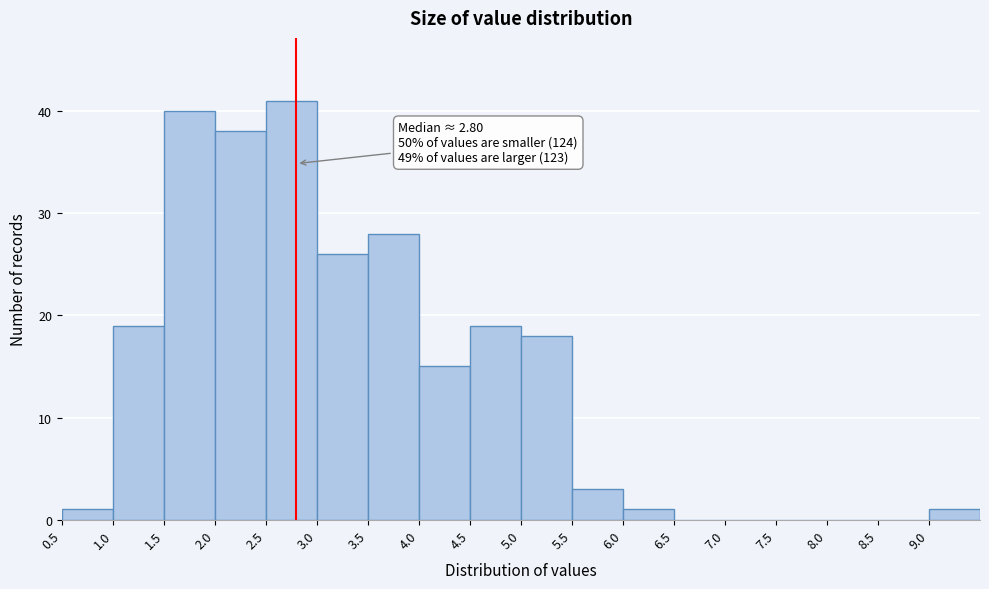

Which range on the x-axis has the tallest bar?

2.5 to 3.0